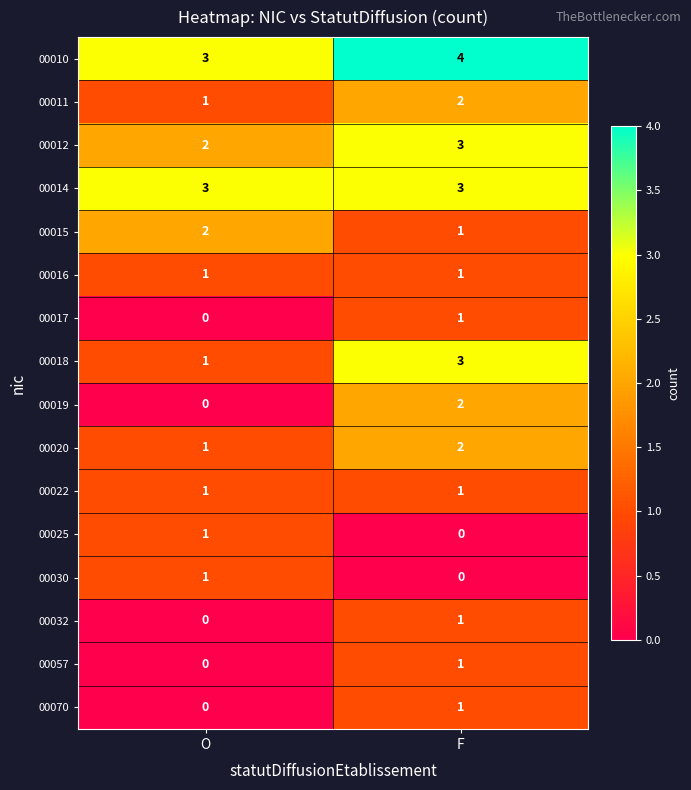

At which category is the sum across all series the highest?

F